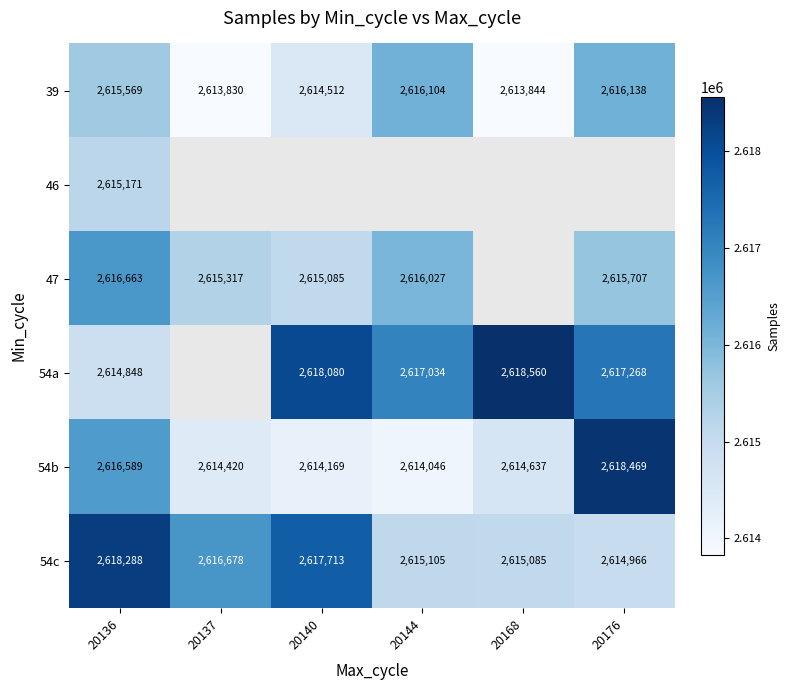

What is the difference between the 54b values at 20168 and 20140?

468